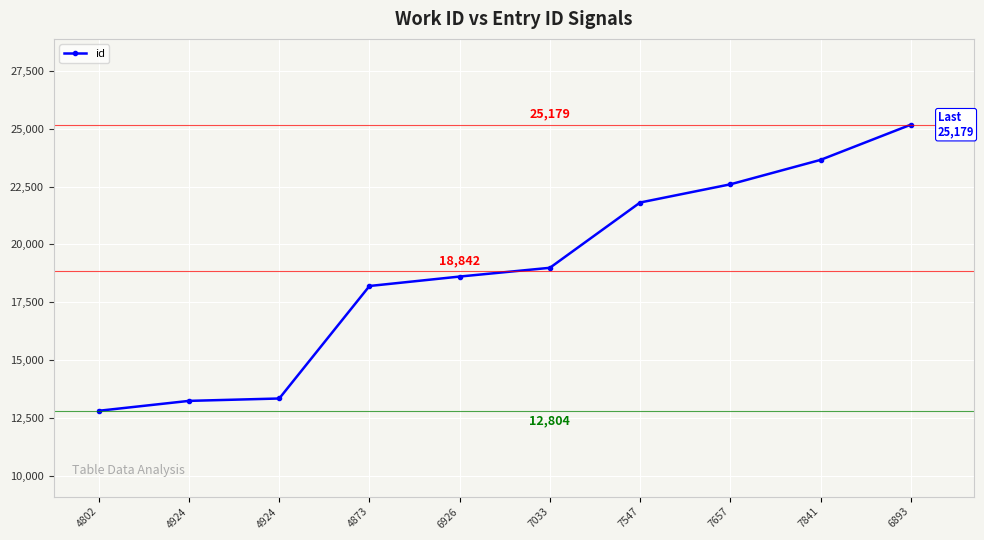

What is the sum of the values at 7841 and 6893?

48836